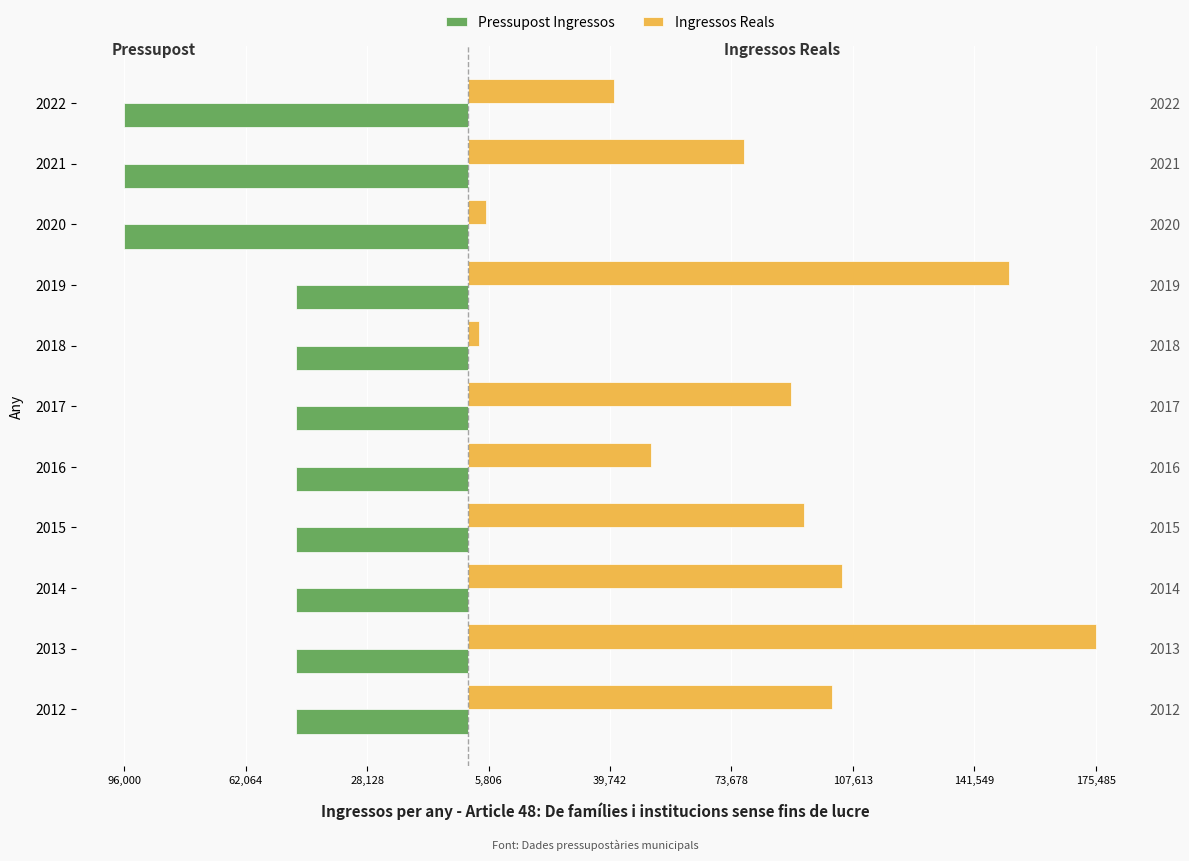

The value of Pressupost Ingressos at 2013 is -84482.2. True or false?

False